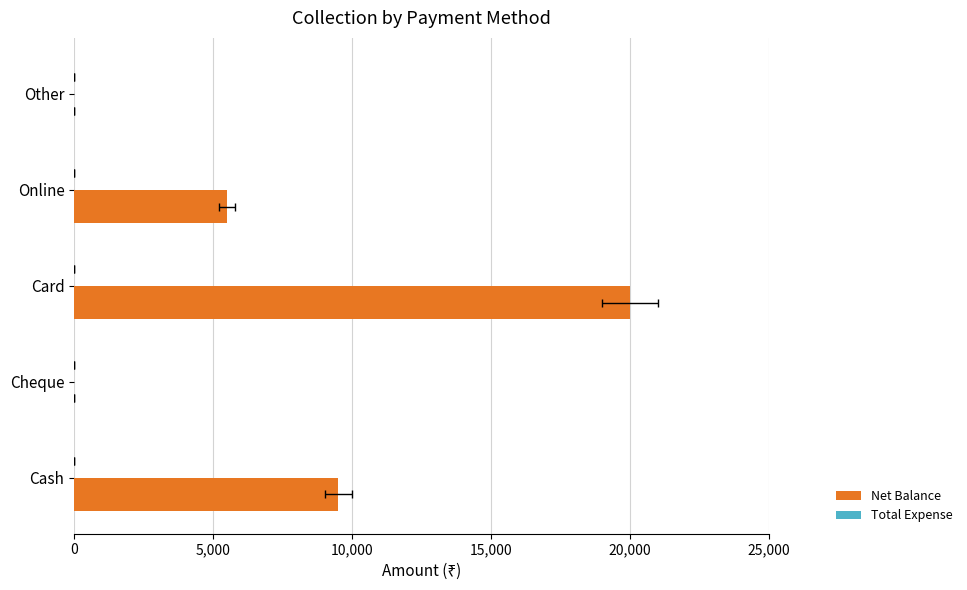

At how many categories does at least one series exceed 8851?

2